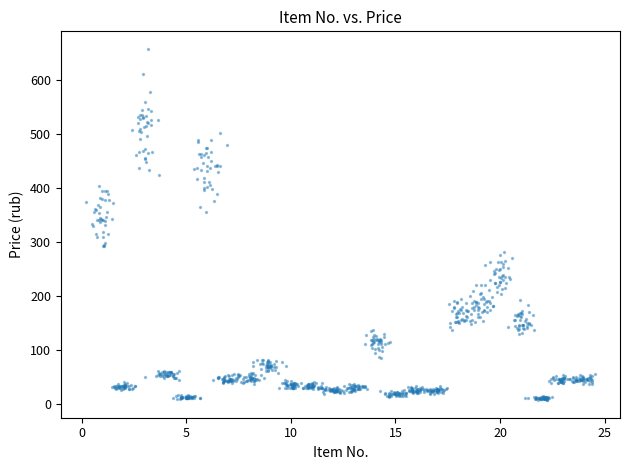

What is the range of X values (max minus min)?

24.3